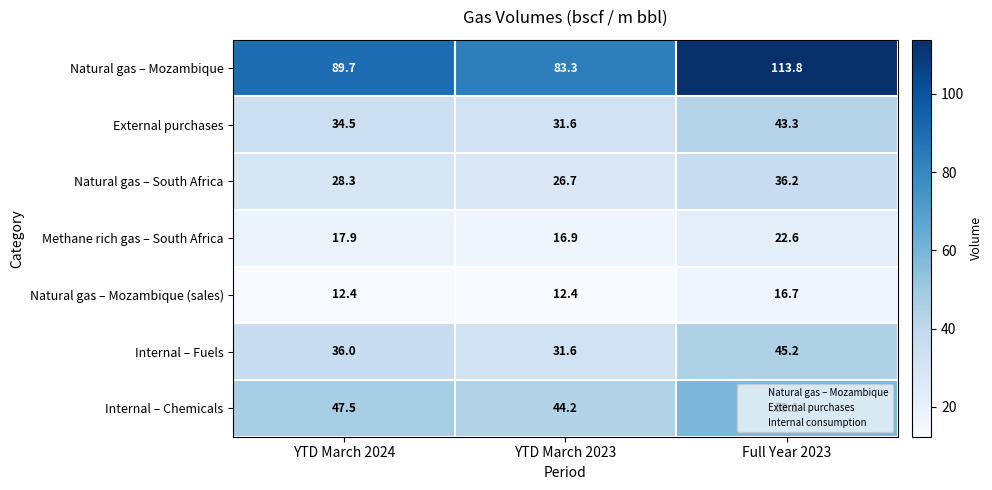

At which category does the chart reach its peak across all series?

Full Year 2023